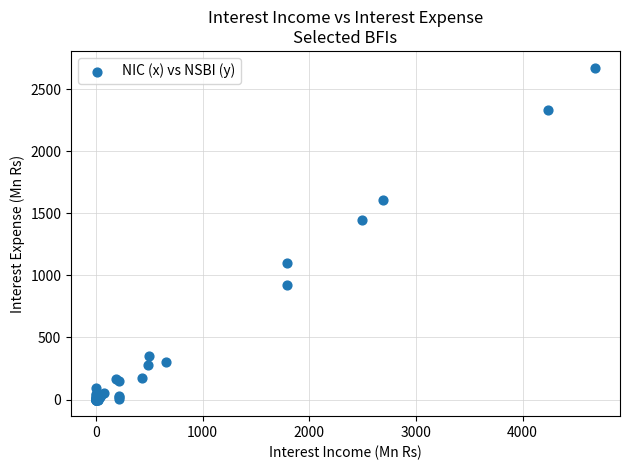

What Y value in the scatter plot is closest to 1336?

1443.6